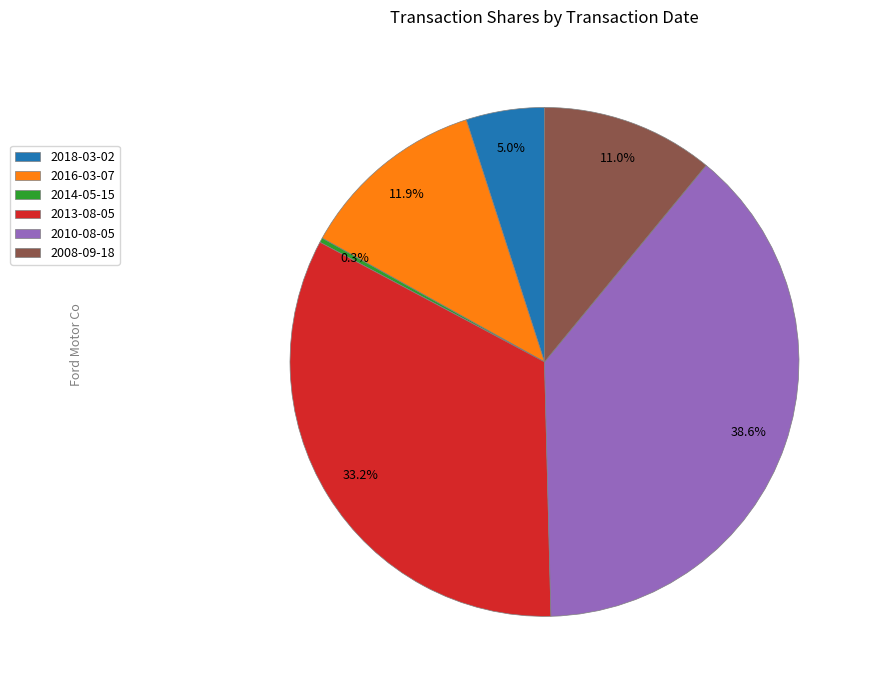

To the nearest percent, what is the difference between the 2016-03-07 and 2018-03-02 slice percentages?

7%